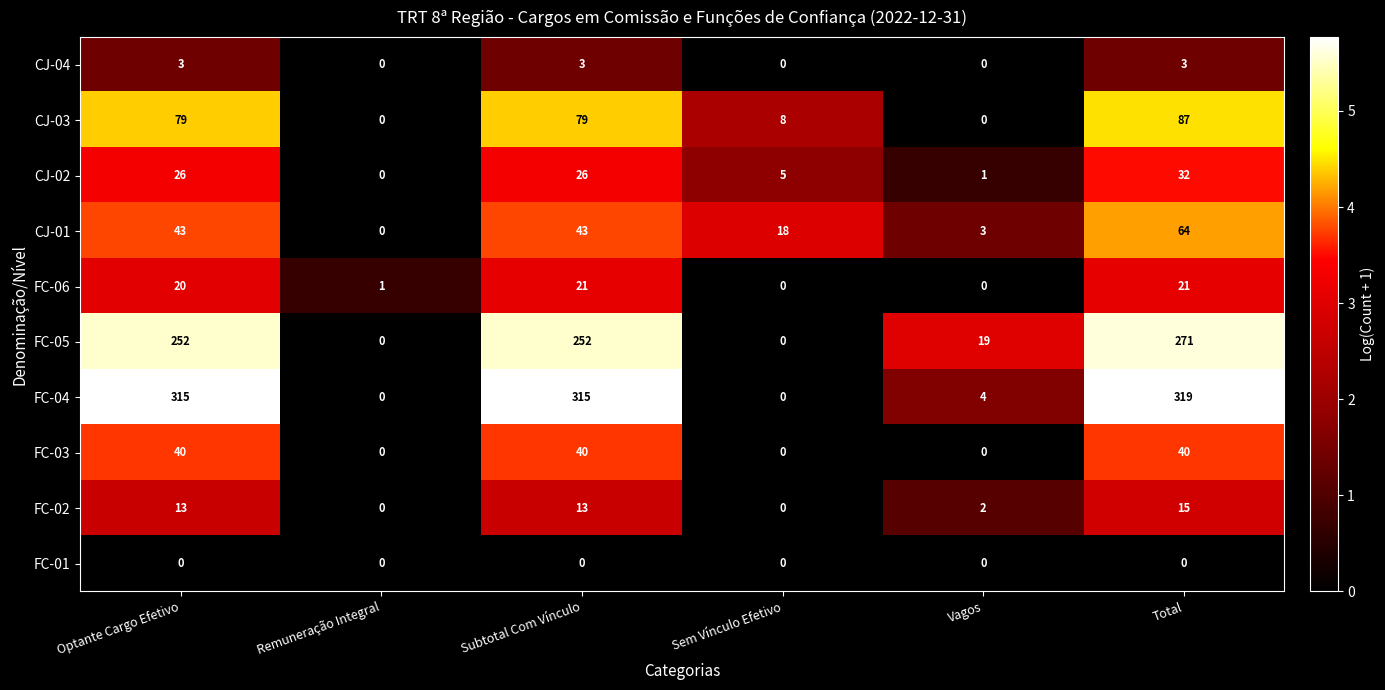

The value of FC-06 at Total is 21. True or false?

True